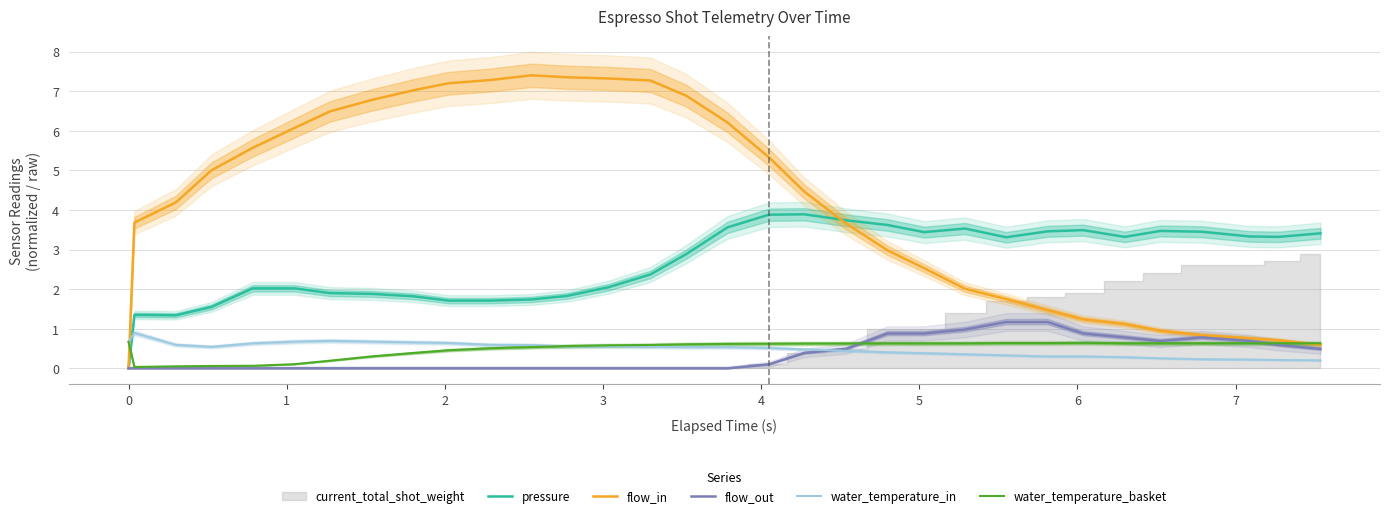

True or false: pressure and flow_out intersect in this chart.

False